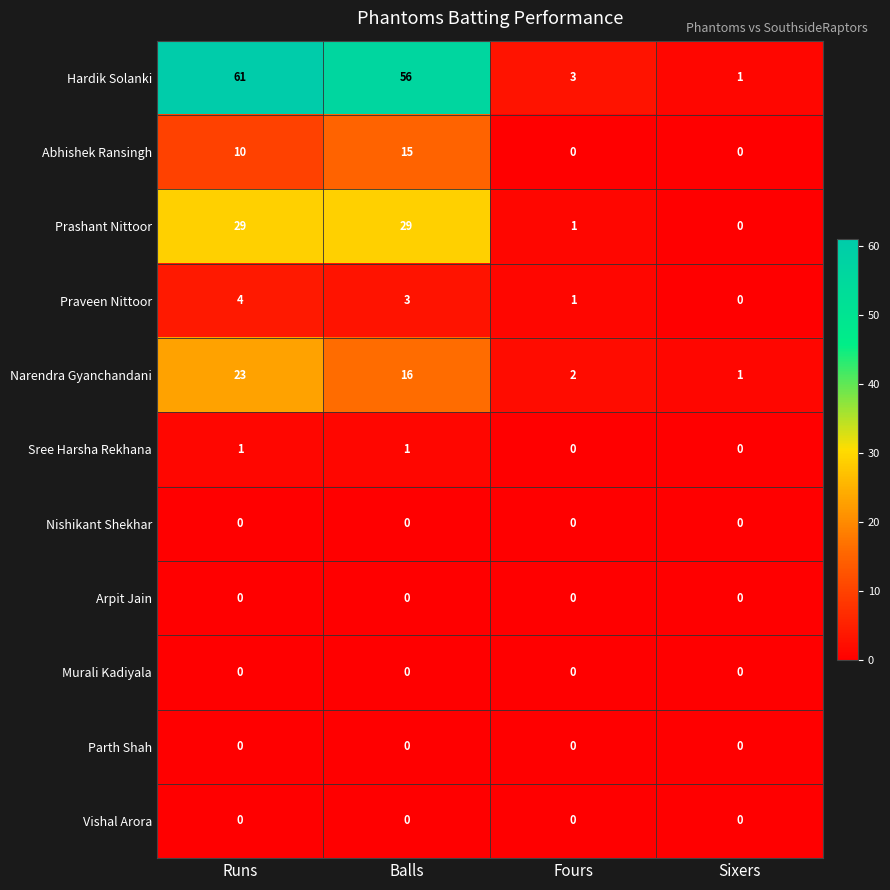

What is the maximum value shown in the chart?

61